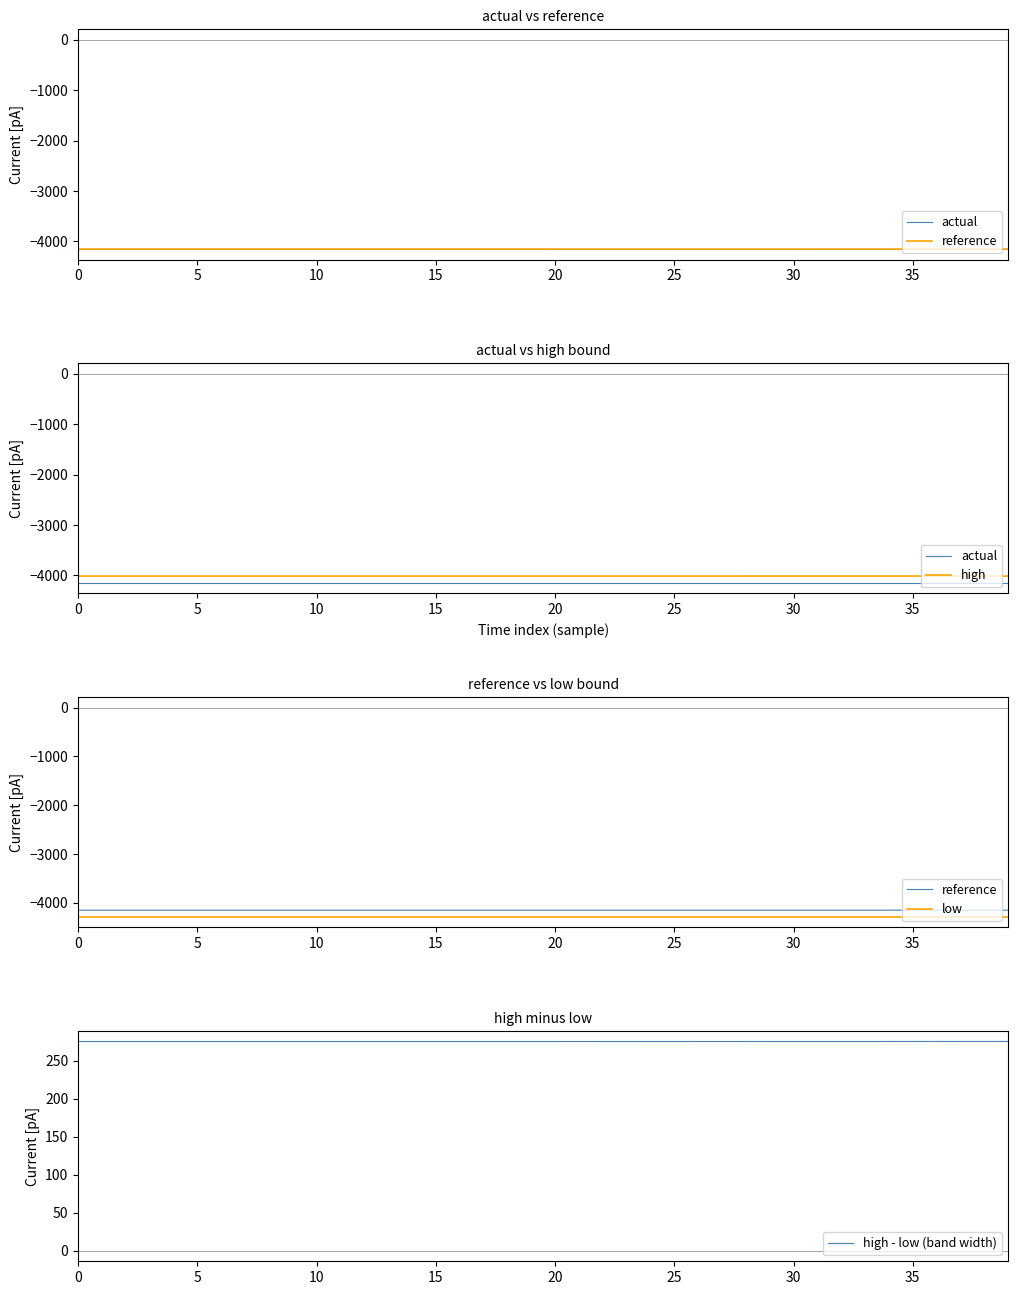

What value does the high - low (band width) series have at 11?

275.4